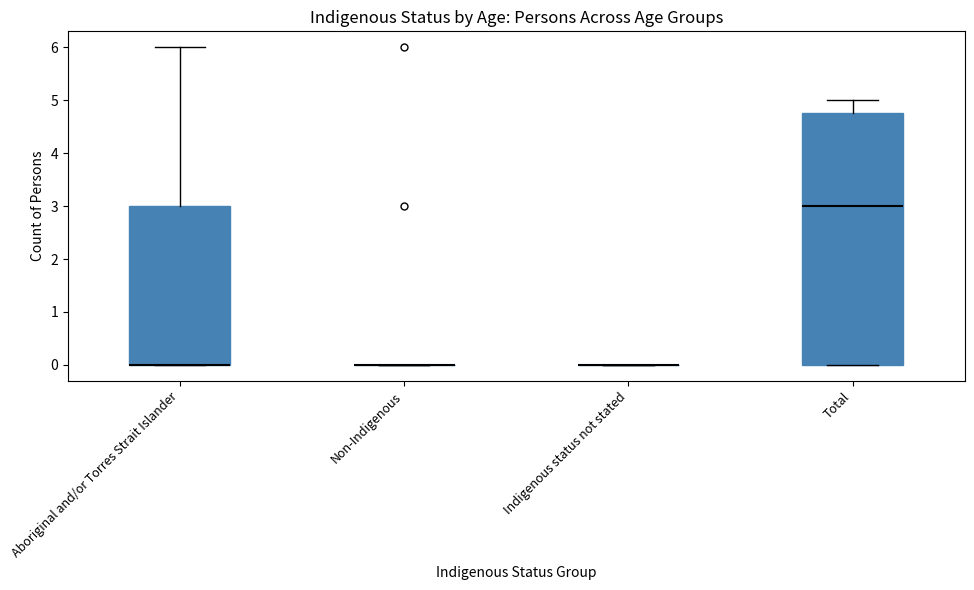

Reading left to right, transcribe this box plot: for each box, give where its median line is, the range the box spans, and where its two whiskers end, as read against the y-axis. The values are not printed on the chart, so give them approximately, as read against the axis.

Aboriginal and/or Torres Strait Islander: median 0.0 (drawn on the box's lower edge), box 0.0 to 3.0, whiskers 0.0 to 6.0
Non-Indigenous: box collapsed to a line at 0.0, whiskers 0.0 to 0.0
Indigenous status not stated: box collapsed to a line at 0.0, whiskers 0.0 to 0.0
Total: median 3.0, box 0.0 to 4.8, whiskers 0.0 to 5.0